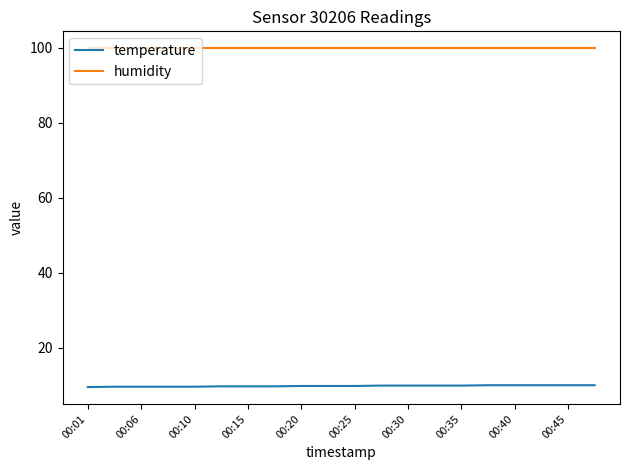

Which series has the largest total across all categories?

humidity